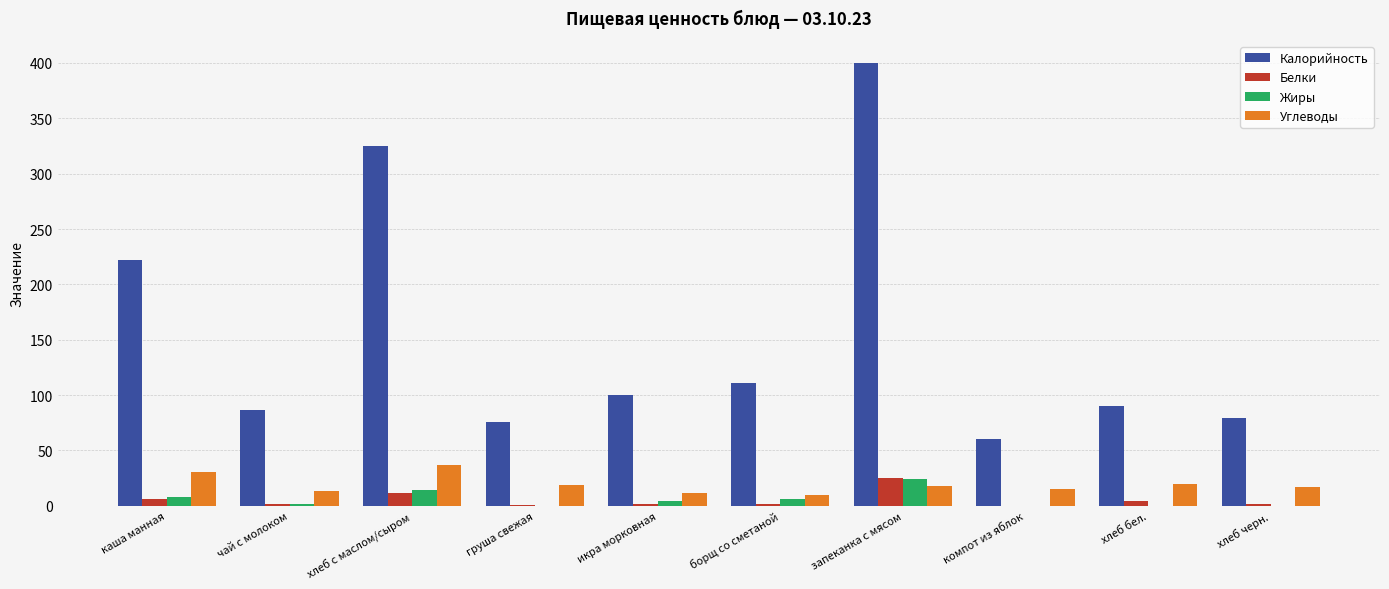

What is the greatest value displayed?

400